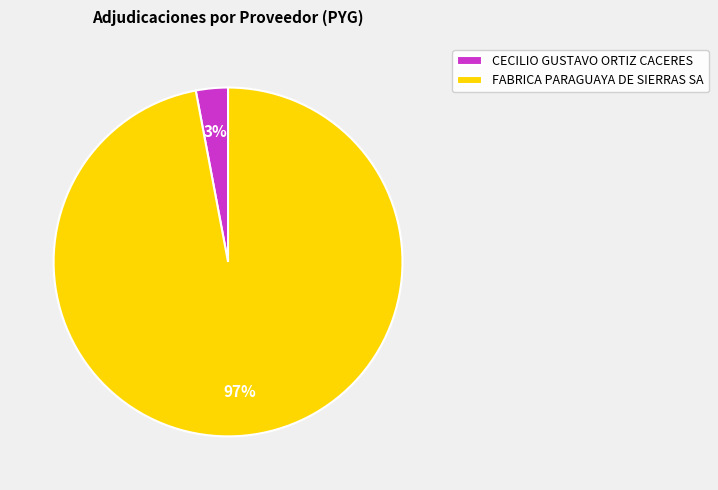

To the nearest percent, what portion does FABRICA PARAGUAYA DE SIERRAS SA represent?

97%